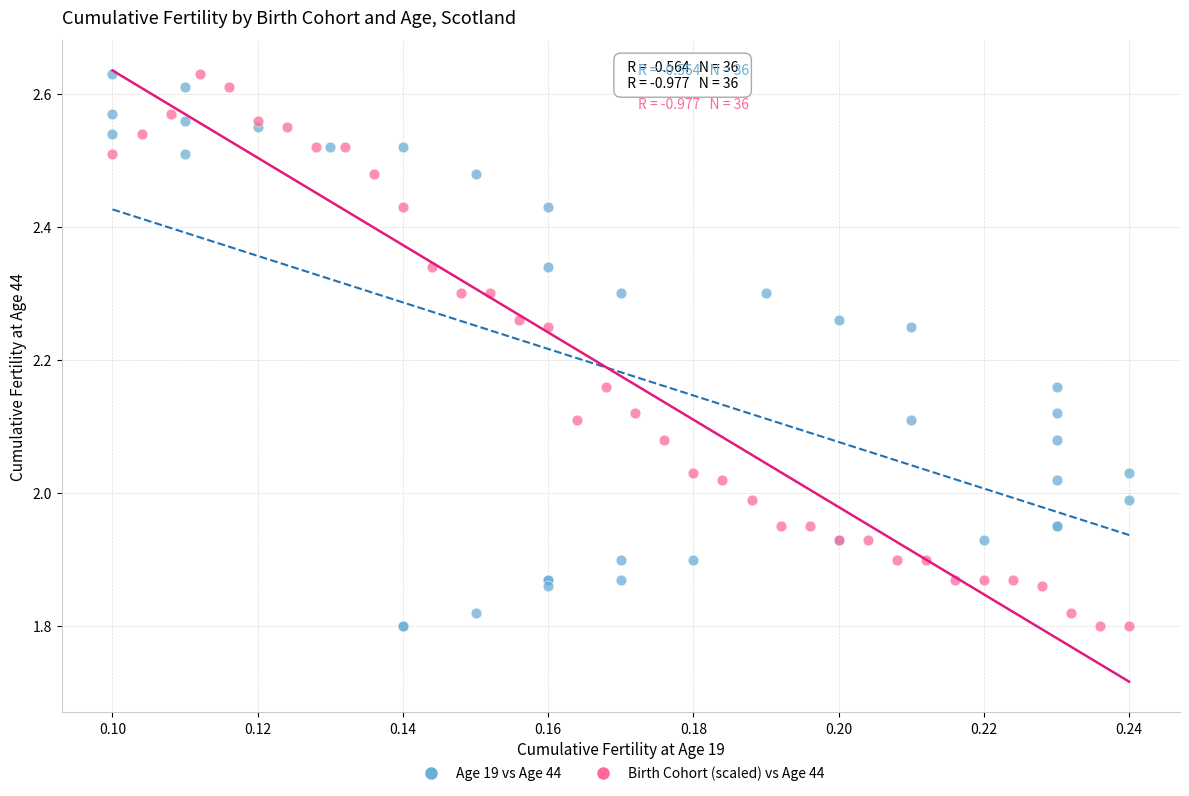

What are all the series names shown in the legend?

Age 19 vs Age 44, Birth Cohort (scaled) vs Age 44